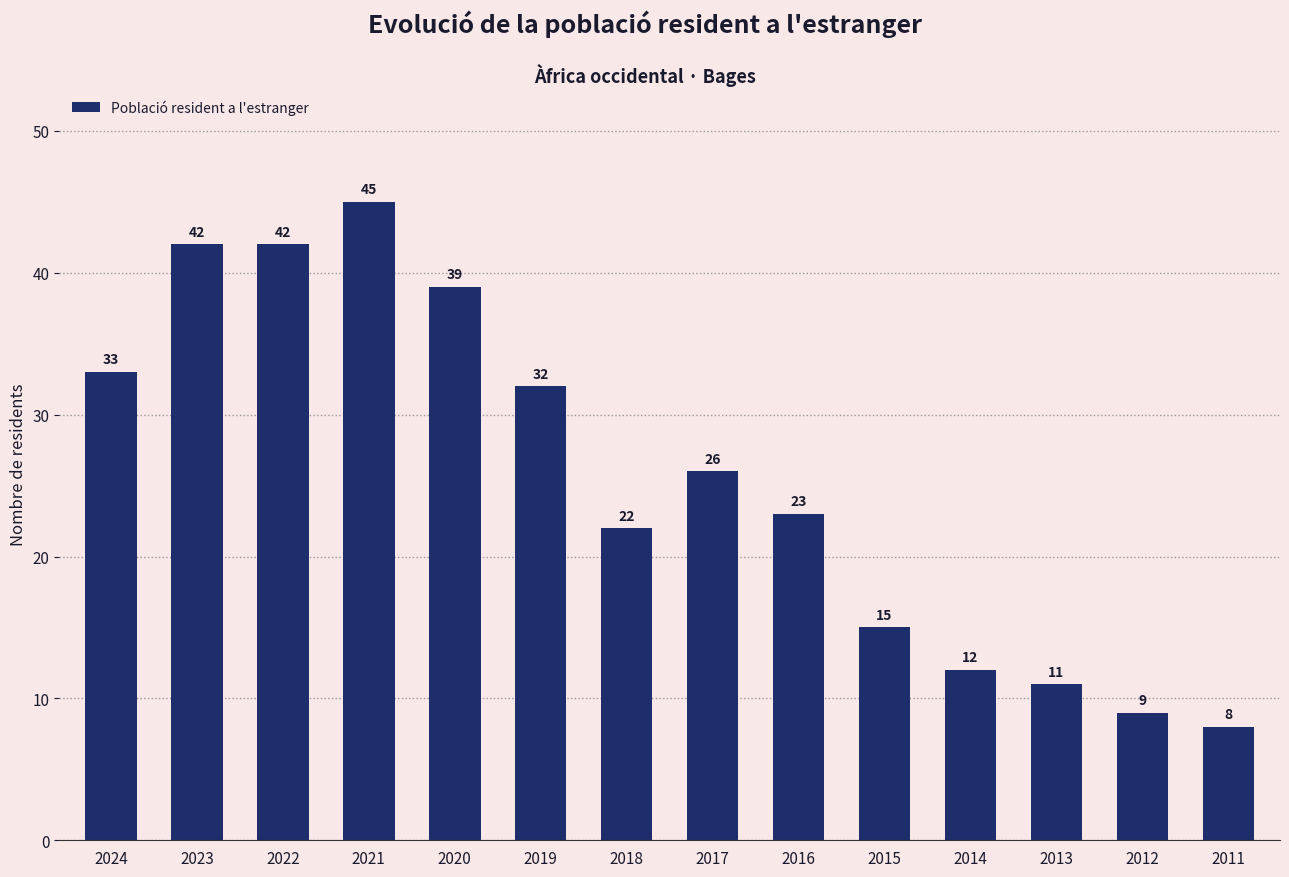

Where does the data first go above 26?

2024